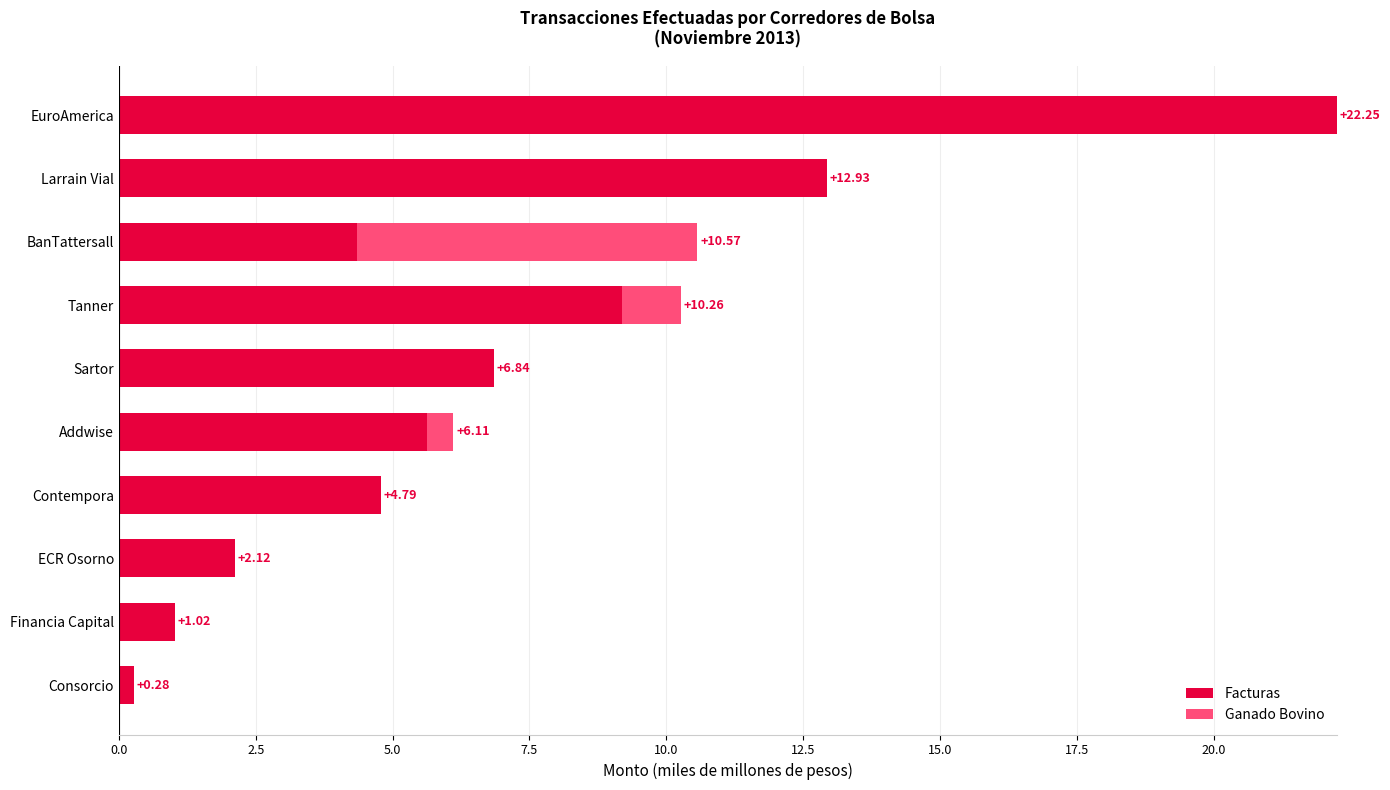

What is the sum of all Facturas values?

69.4